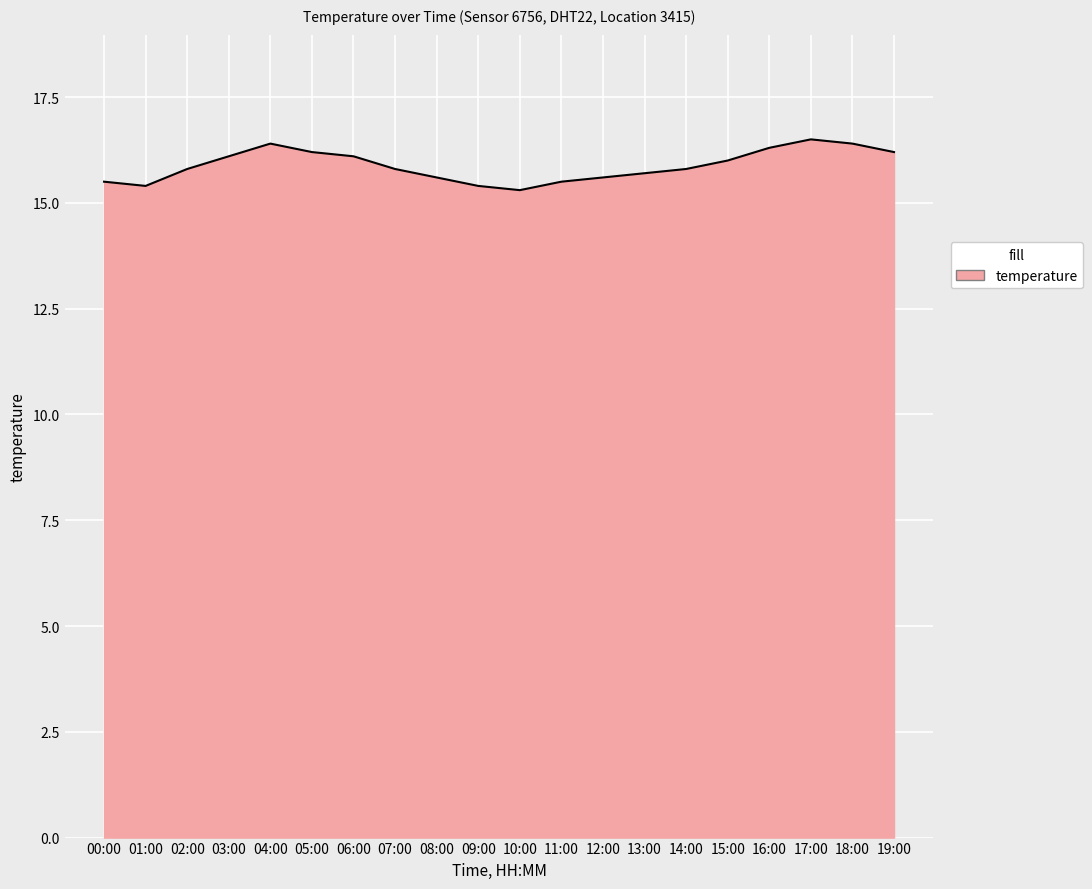

What is the difference between the values at 03:00 and 10:00?

0.8